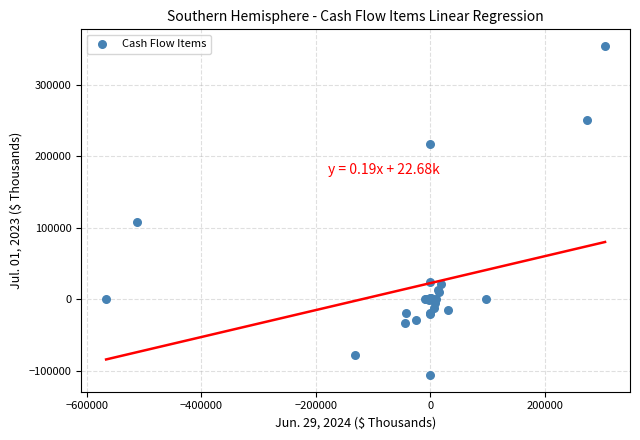

What Y value in the scatter plot is closest to 124206?

107996